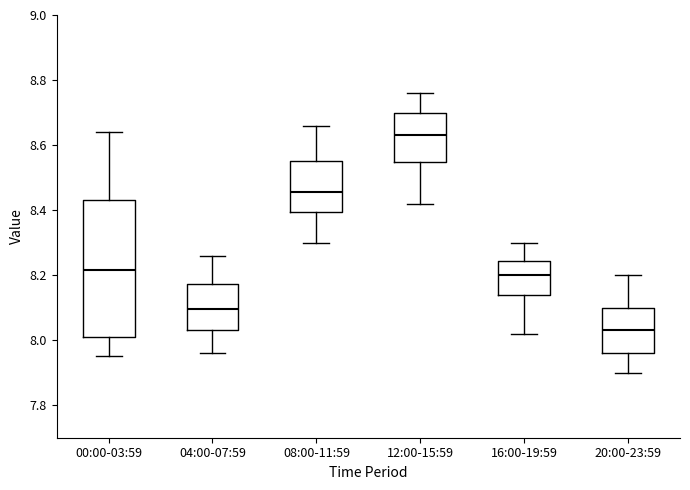

Comparing the boxes themselves (not the whiskers), which one is the tallest?

00:00-03:59